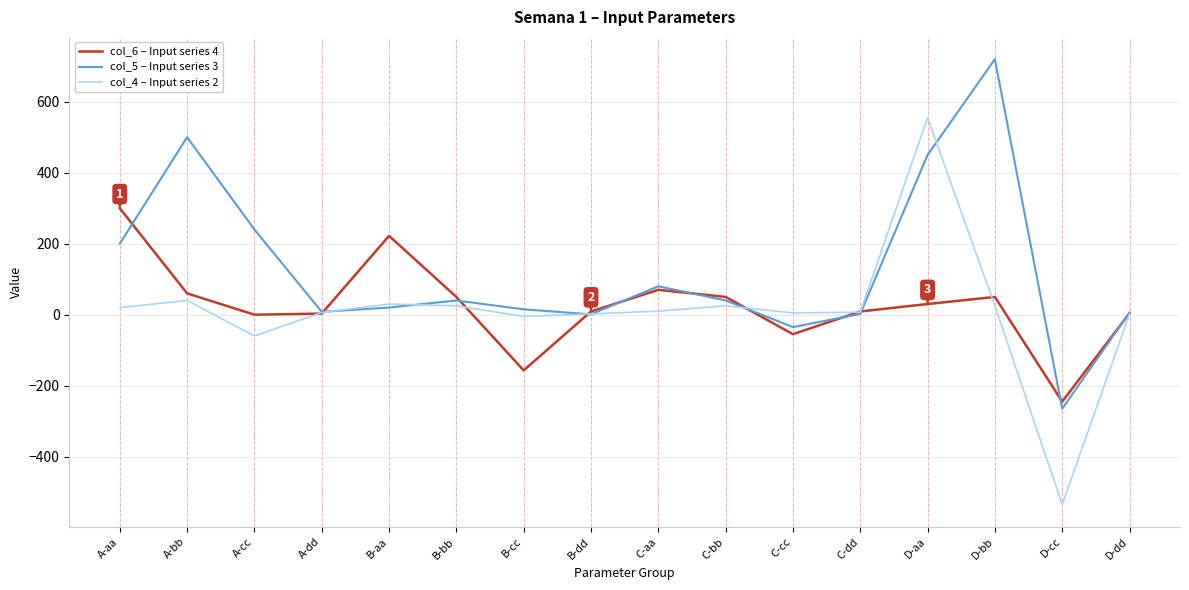

What is the difference between the col_5 – Input series 3 values at D-bb and C-cc?

755